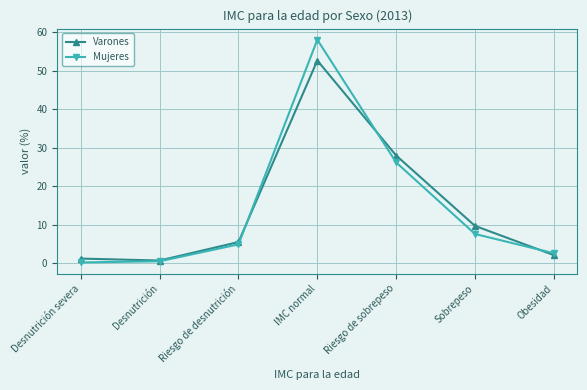

Where does the Mujeres series first go above 4?

Riesgo de desnutrición